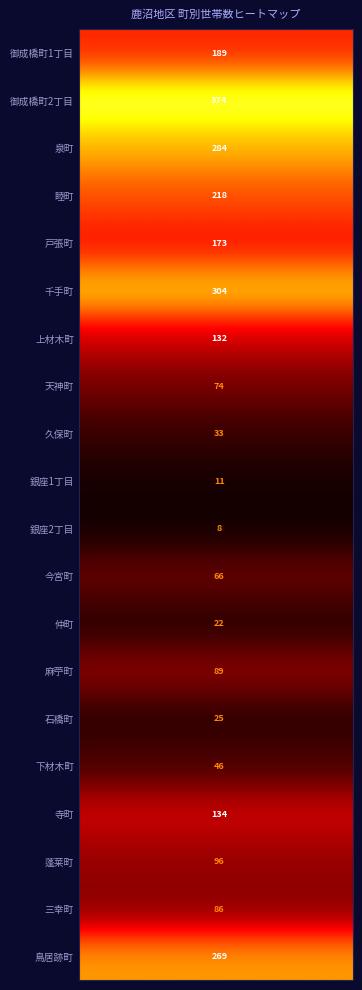

What is the difference between the highest and lowest values at 6?

366